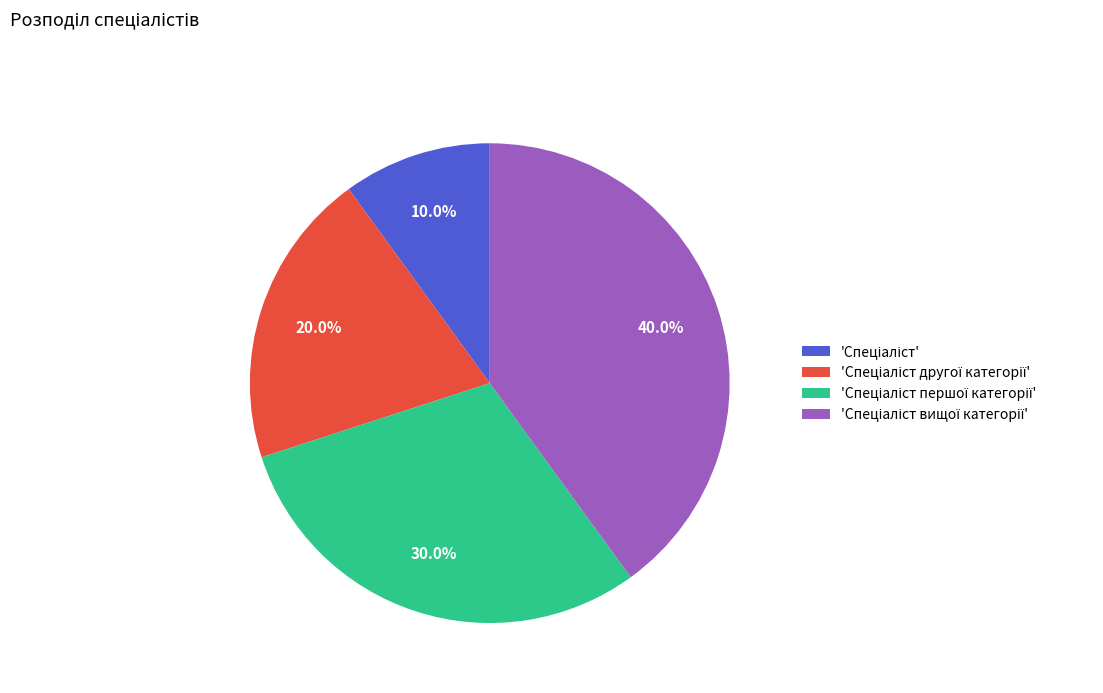

Is there a majority slice in this chart?

No